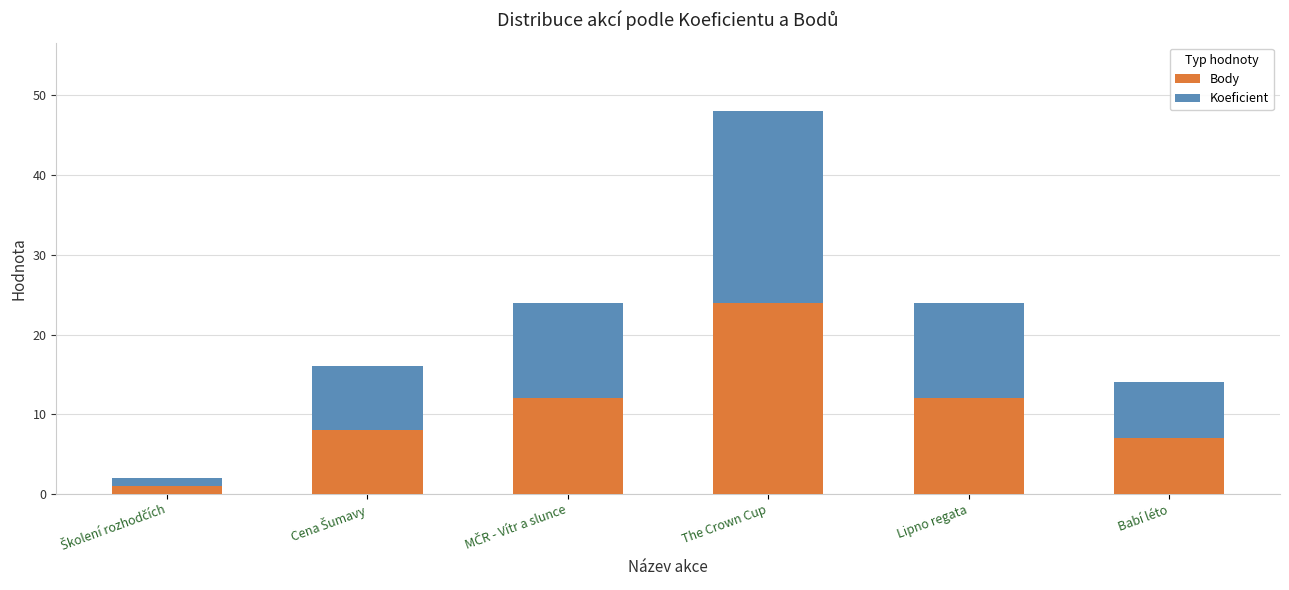

What is the difference between the Body values at Lipno regata and The Crown Cup?

12